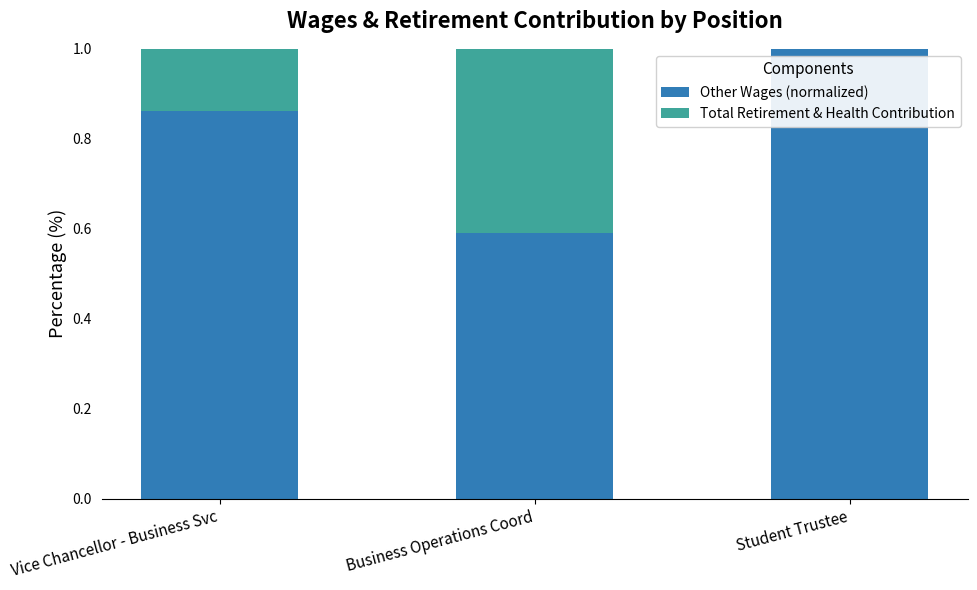

What is the total value across all series at Vice Chancellor - Business Svc?

1.0